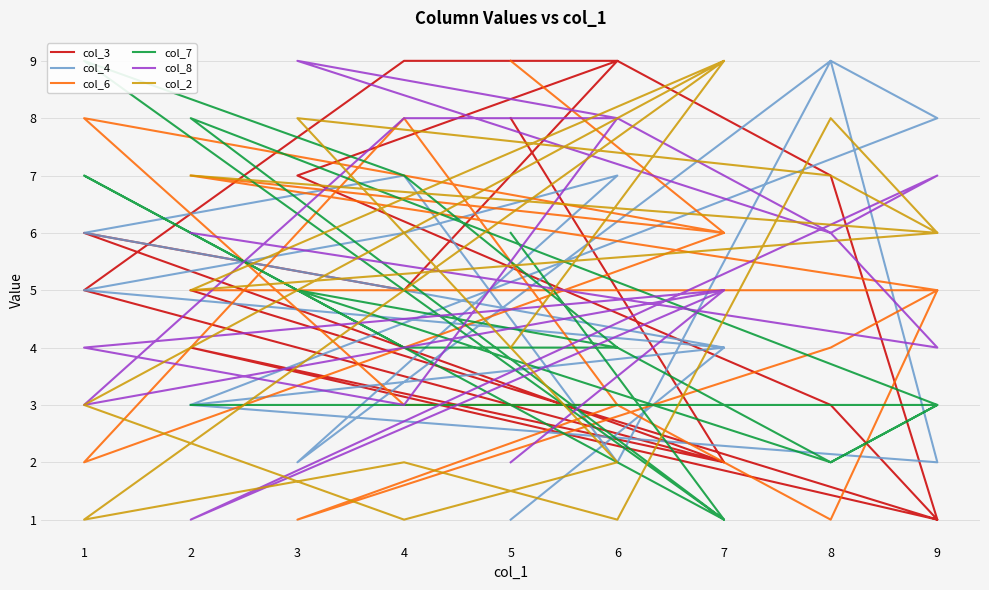

Count the col_6 values in the range 3 to 7.

10